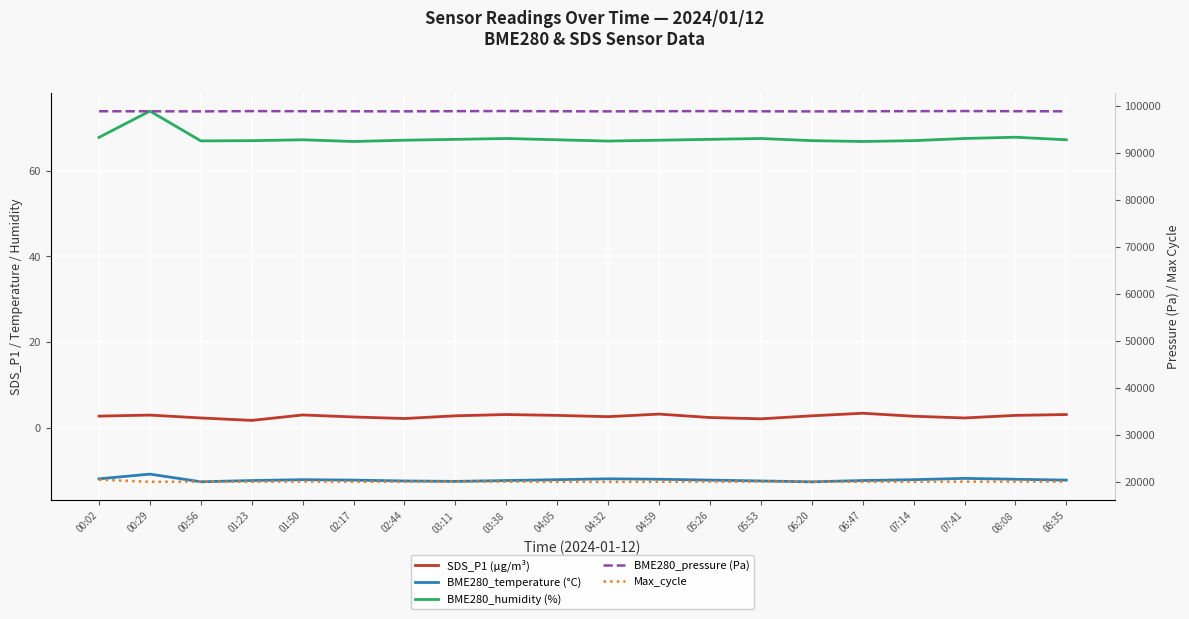

True or false: SDS_P1 (µg/m³) and Max_cycle cross at least once.

False